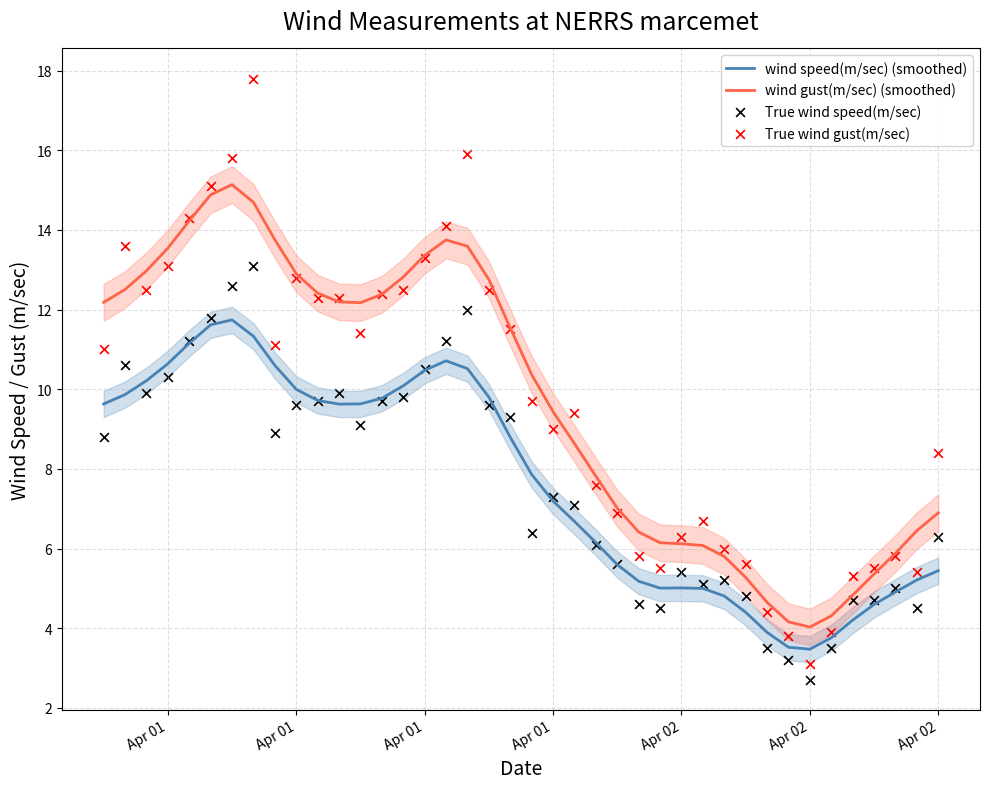

At how many categories does at least one series exceed 6?

31